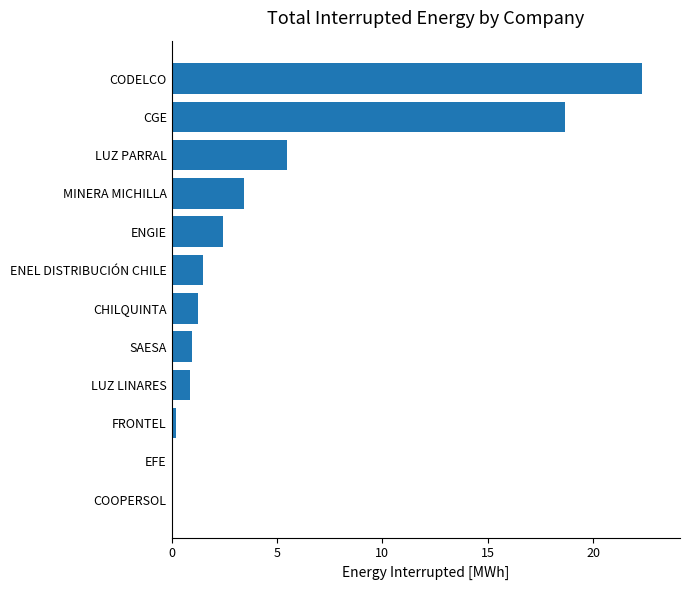

What is the change in value from SAESA to ENEL DISTRIBUCIÓN CHILE?

+0.6